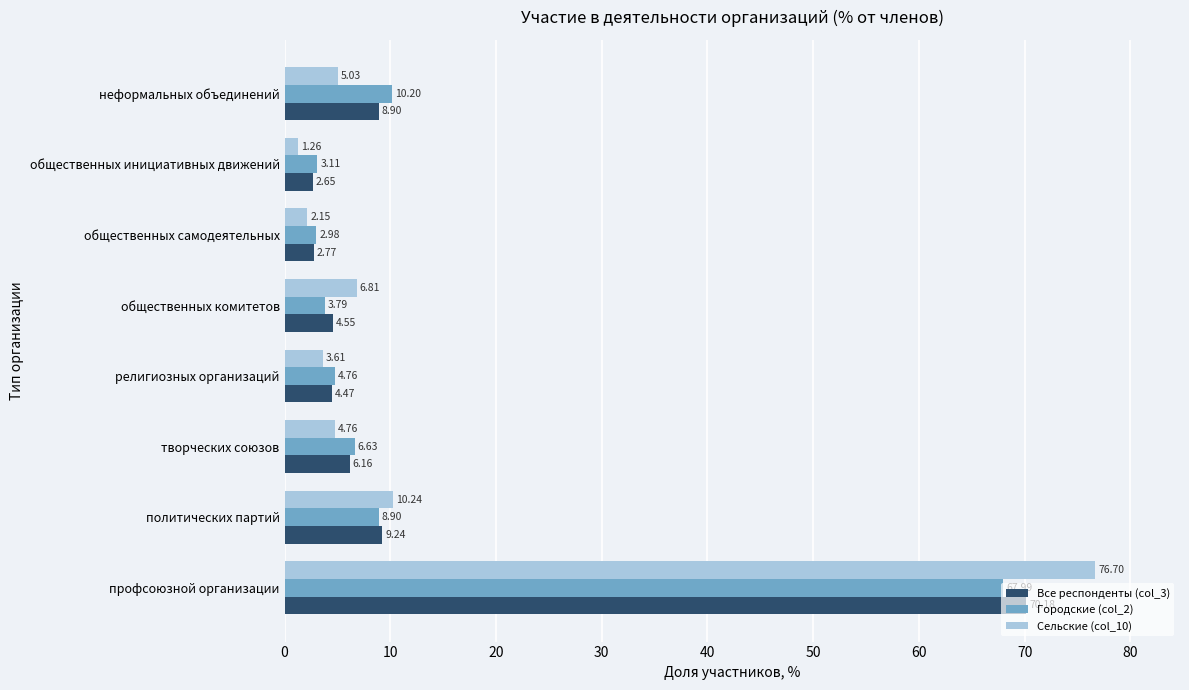

Which series has the largest total across all categories?

Сельские (col_10)